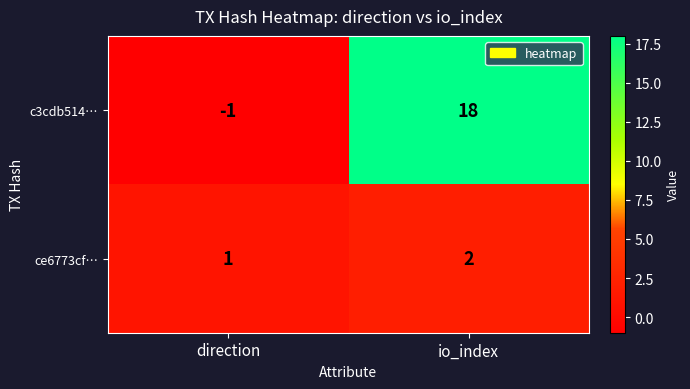

Is it true that c3cdb514… equals 18 at io_index?

True